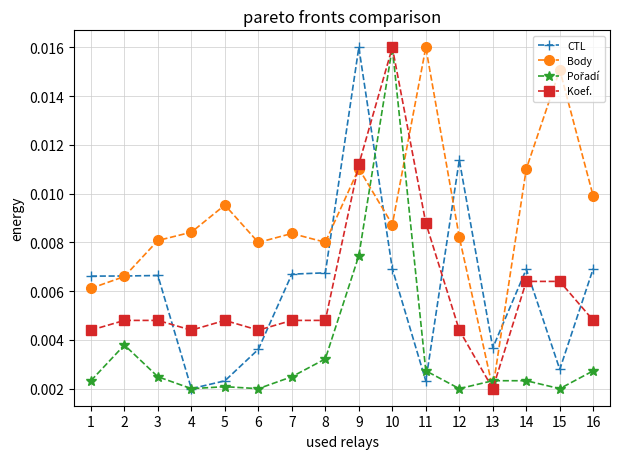

Which series has the largest total across all categories?

Body